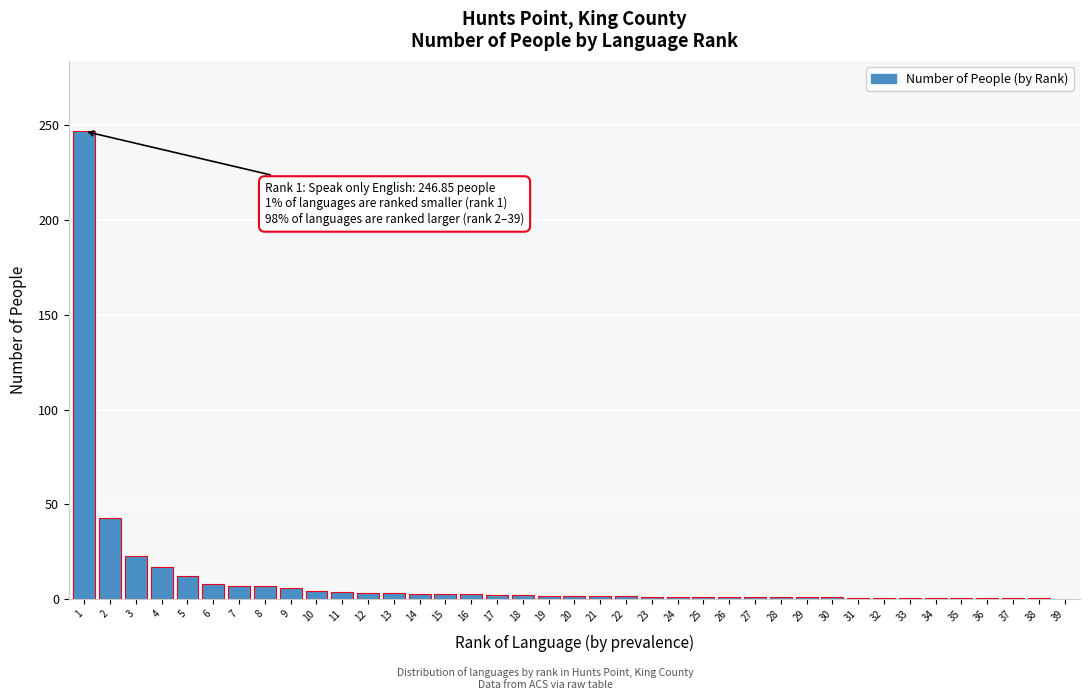

What is the sum of all values?

414.7